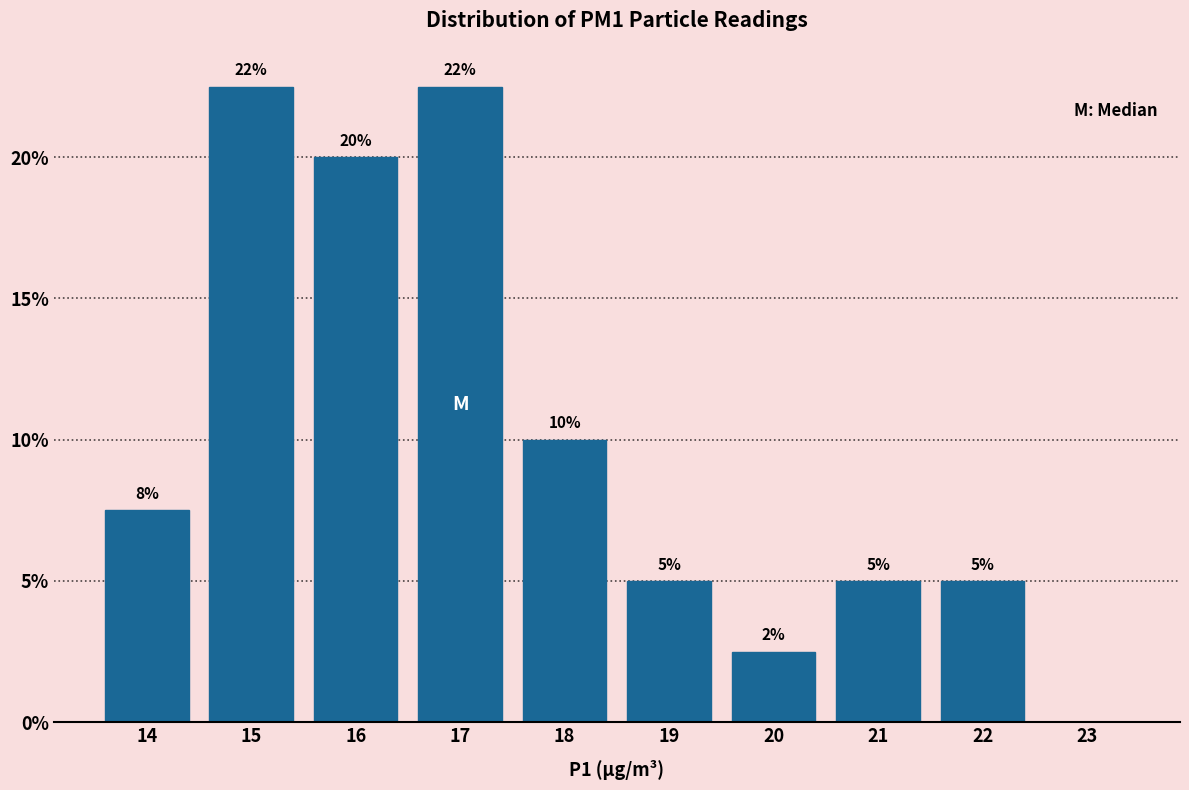

Is it true that the value at 19 is 5.0?

True